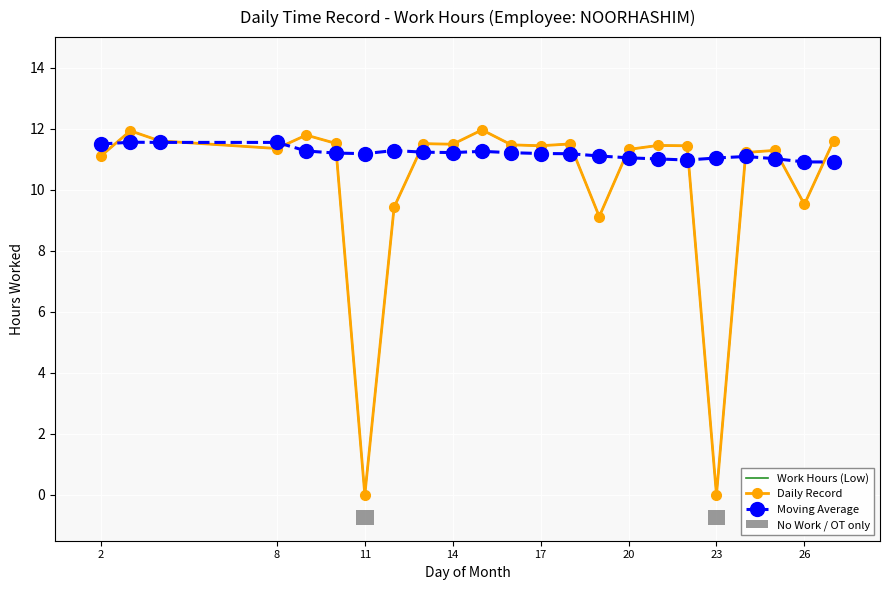

Reading left to right, list all the values displayed in this chart.

Work Hours (Low): 11.1	11.9	11.6	11.3	11.8	11.5	0.0	9.4	11.5	11.5	12.0	11.5	11.4	11.5	9.1	11.3	11.4	11.4	0.0	11.2	11.3	9.5	11.6
Daily Record: 11.1	11.9	11.6	11.3	11.8	11.5	0.0	9.4	11.5	11.5	12.0	11.5	11.4	11.5	9.1	11.3	11.4	11.4	0.0	11.2	11.3	9.5	11.6
Moving Average: 11.5	11.6	11.5	11.5	11.3	11.2	11.2	11.3	11.2	11.2	11.3	11.2	11.2	11.2	11.1	11.0	11.0	11.0	11.0	11.1	11.0	10.9	10.9
No Work / OT only: 0.0	0.0	0.0	0.0	0.0	0.0	0.5	0.0	0.0	0.0	0.0	0.0	0.0	0.0	0.0	0.0	0.0	0.0	0.5	0.0	0.0	0.0	0.0